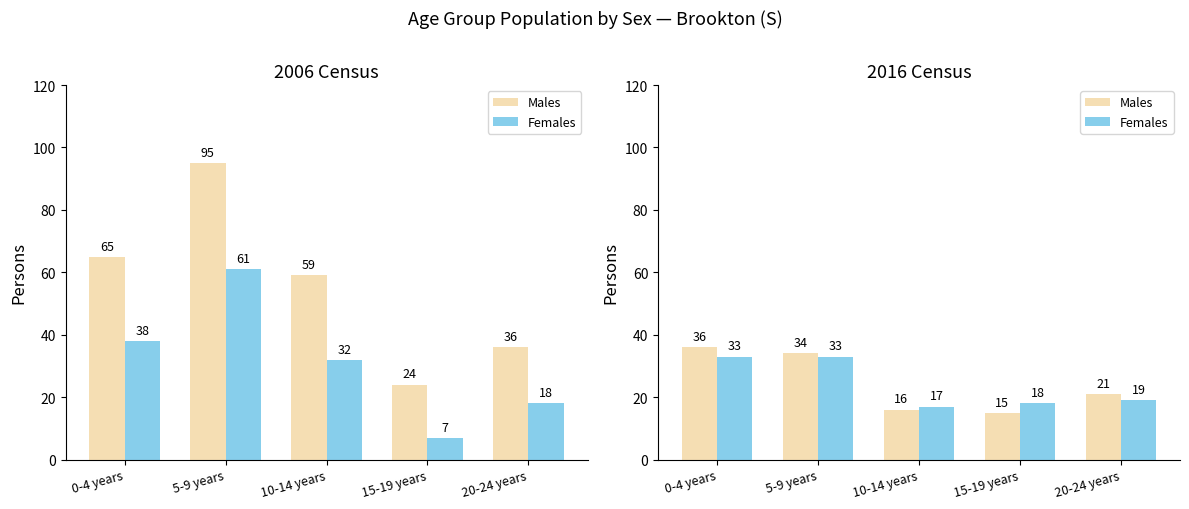

True or false: Males has a value of 22 at 0-4 years.

False